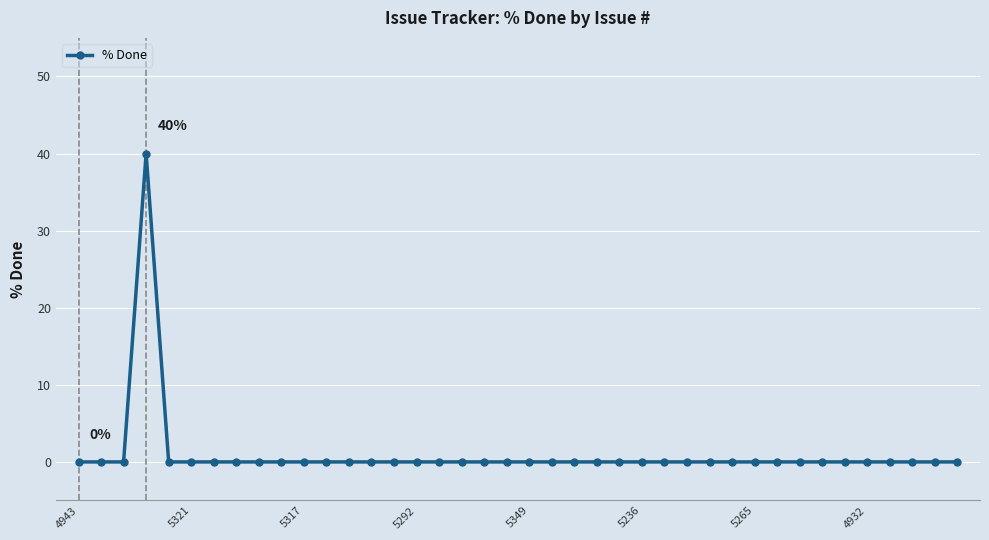

Reading right to left, what are all the values shown in this chart?

0	0	0	0	0	0	0	0	0	0	0	0	0	0	0	0	0	0	0	0	0	0	0	0	0	0	0	0	0	0	0	0	0	0	0	0	40	0	0	0